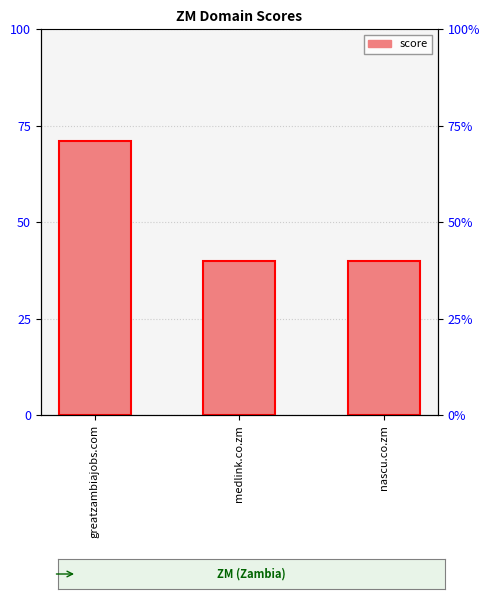

What is the ratio of the value at greatzambiajobs.com to the value at medlink.co.zm?

1.8